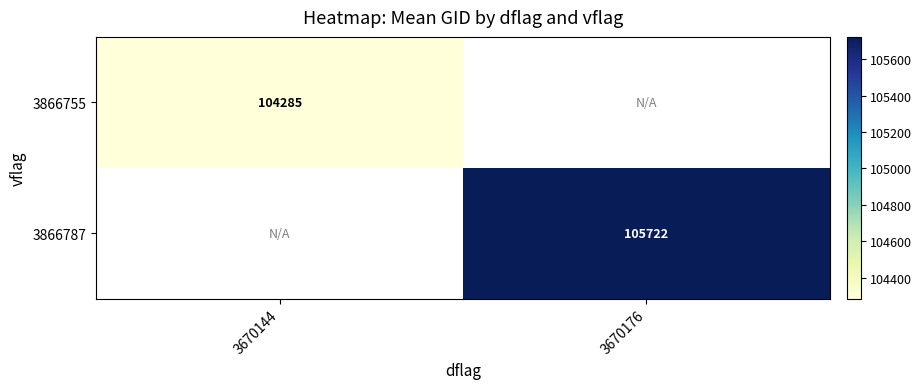

Where does the 3866787 series first go above 105721?

3670176